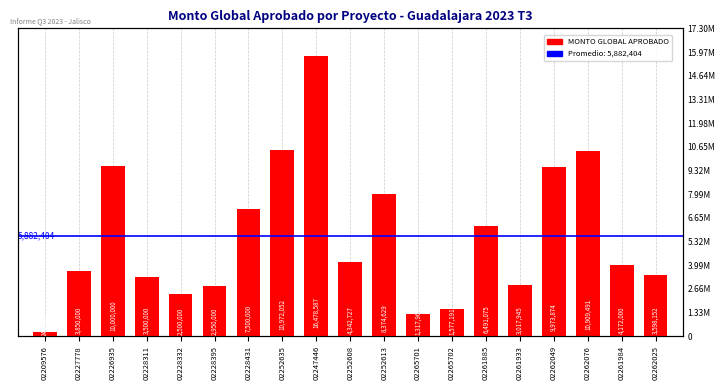

Reading left to right, transcribe all the data shown in this chart.

240000.0	3850000.0	10000000.0	3500000.0	2500000.0	2950000.0	7500000.0	10972052.5	16478586.8	4342727.5	8374628.6	1317961.1	1577190.5	6491074.5	3017944.7	9973873.9	10909490.6	4172000.0	3598151.7